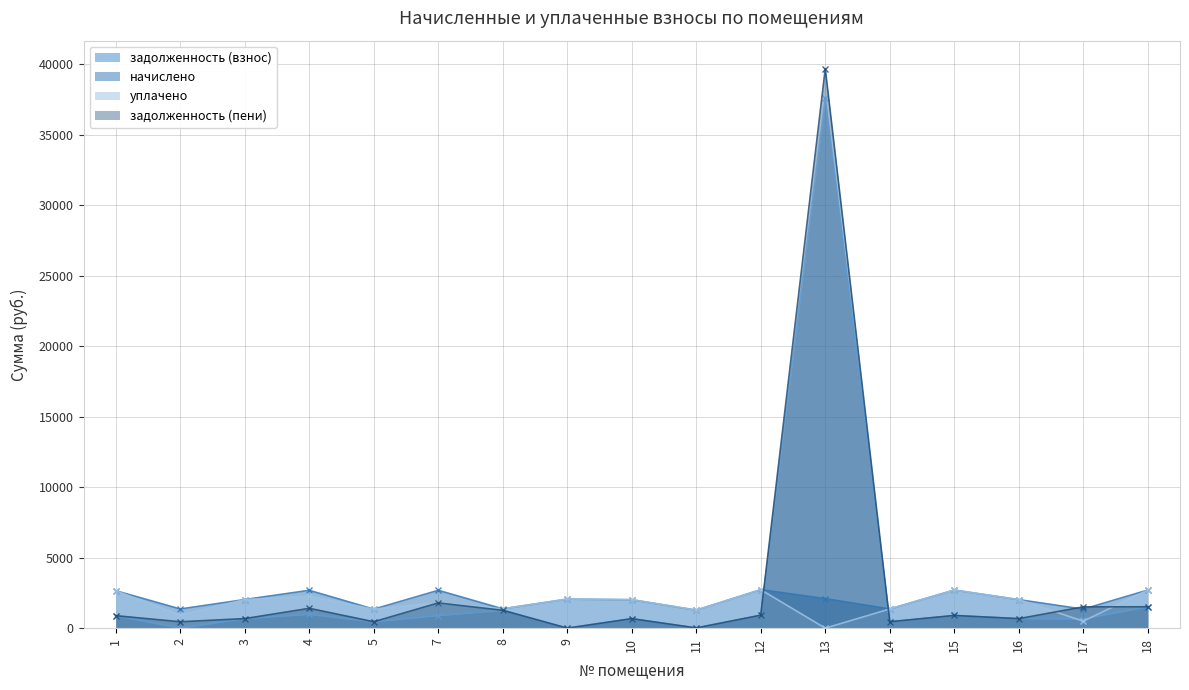

At which category is the sum across all series the highest?

13